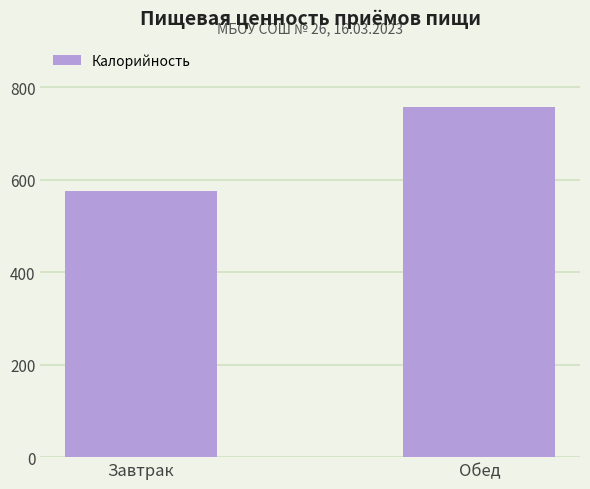

What is the difference between the maximum and minimum values?

182